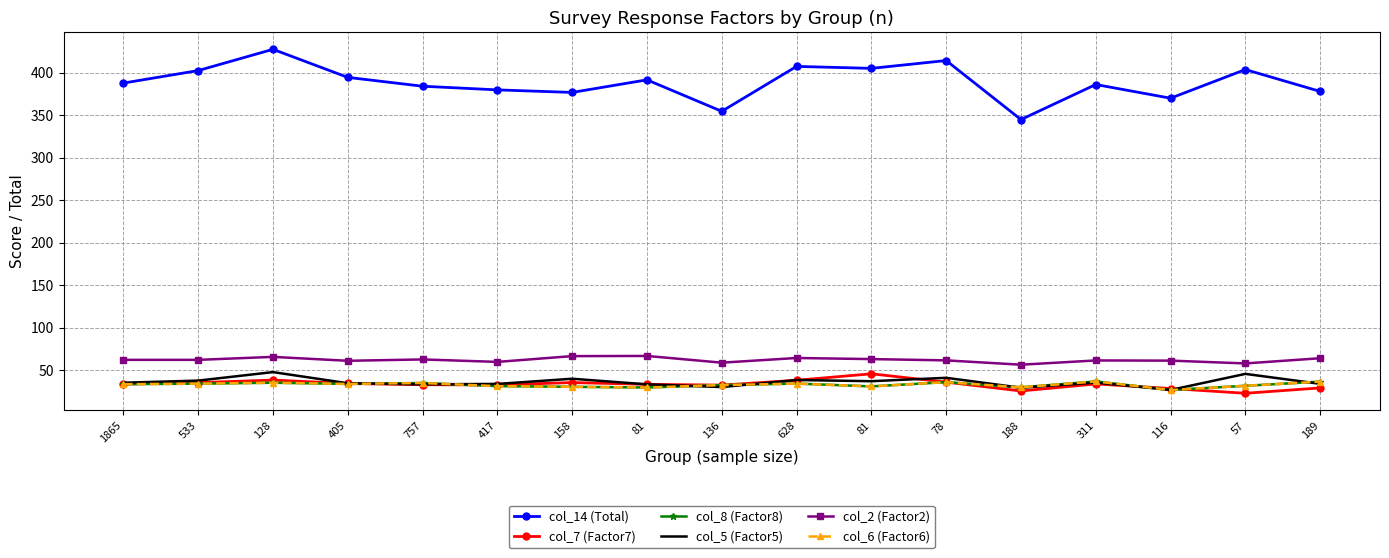

True or false: col_8 (Factor8) and col_6 (Factor6) intersect in this chart.

False